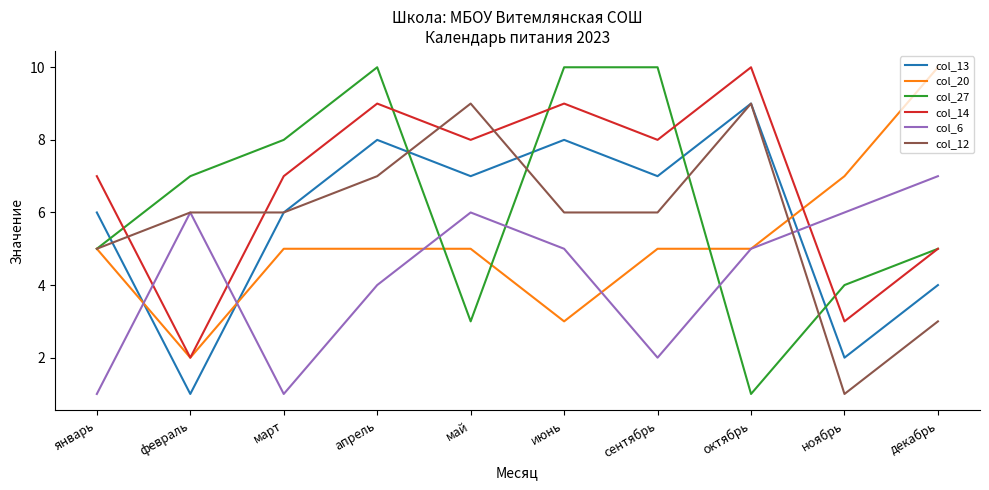

Reading left to right, what are all the values shown in this chart?

col_13: январь=6	февраль=1	март=6	апрель=8	май=7	июнь=8	сентябрь=7	октябрь=9	ноябрь=2	декабрь=4
col_20: январь=5	февраль=2	март=5	апрель=5	май=5	июнь=3	сентябрь=5	октябрь=5	ноябрь=7	декабрь=10
col_27: январь=5	февраль=7	март=8	апрель=10	май=3	июнь=10	сентябрь=10	октябрь=1	ноябрь=4	декабрь=5
col_14: январь=7	февраль=2	март=7	апрель=9	май=8	июнь=9	сентябрь=8	октябрь=10	ноябрь=3	декабрь=5
col_6: январь=1	февраль=6	март=1	апрель=4	май=6	июнь=5	сентябрь=2	октябрь=5	ноябрь=6	декабрь=7
col_12: январь=5	февраль=6	март=6	апрель=7	май=9	июнь=6	сентябрь=6	октябрь=9	ноябрь=1	декабрь=3